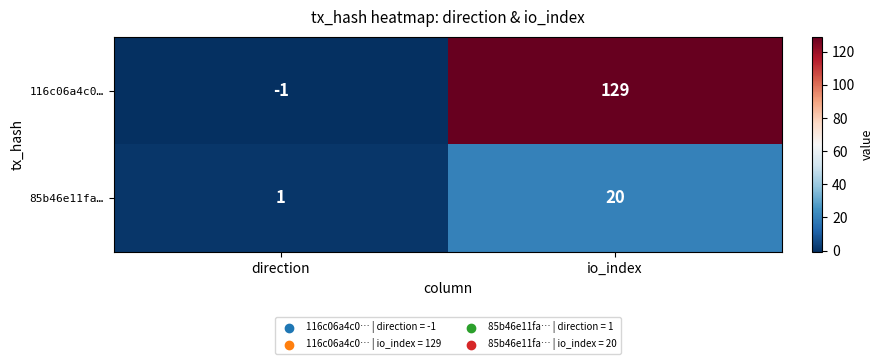

Is it true that 116c06a4c0… equals 129 at io_index?

True